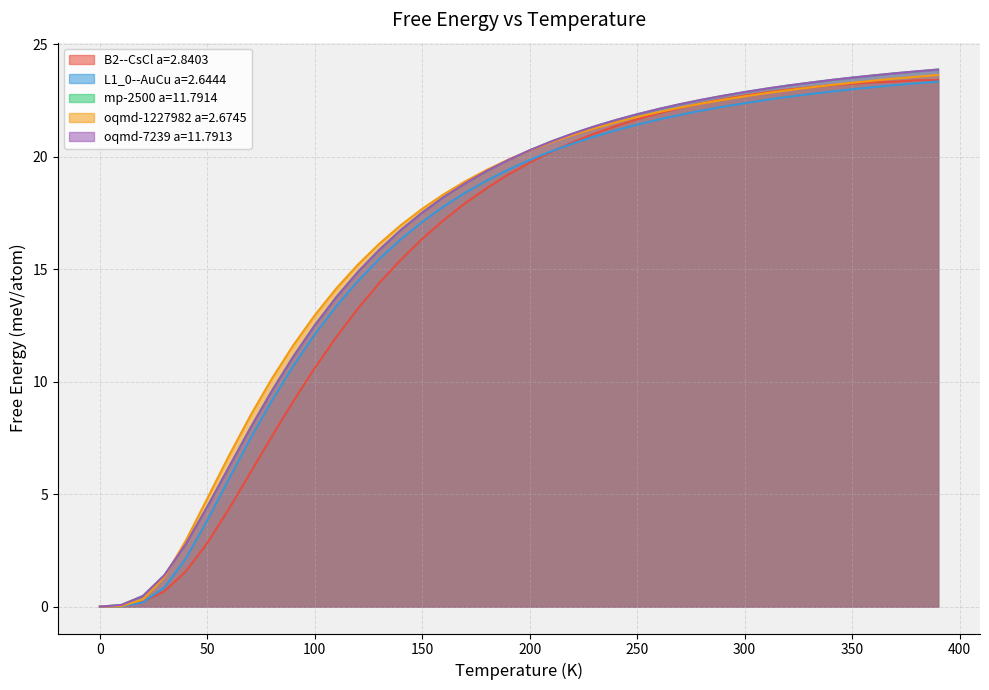

Does the chart display data point markers on the line(s)?

No